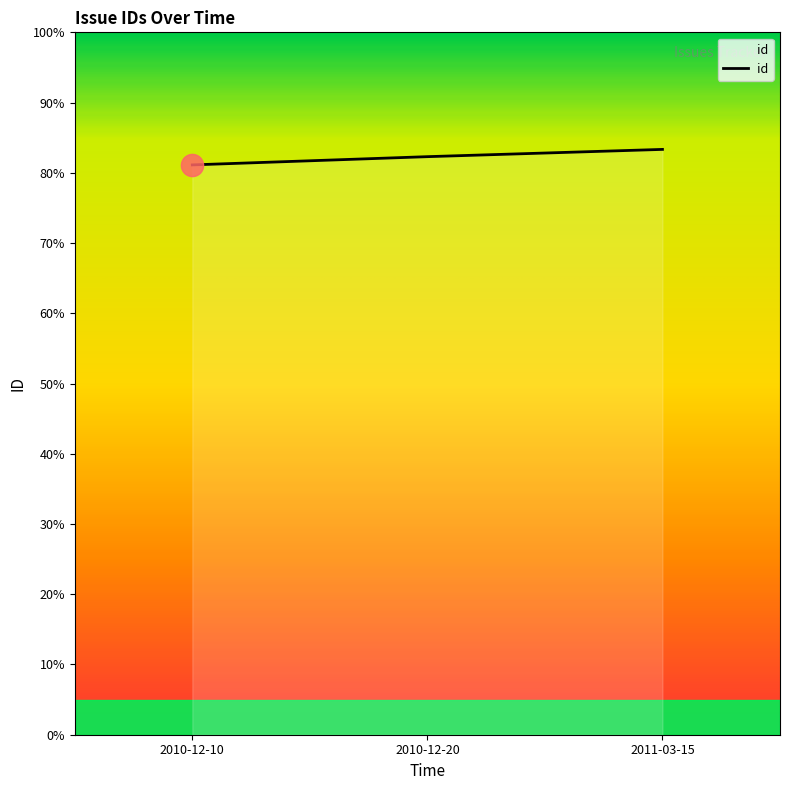

Reading right to left, extract all data points from this chart.

83.3	82.3	81.1